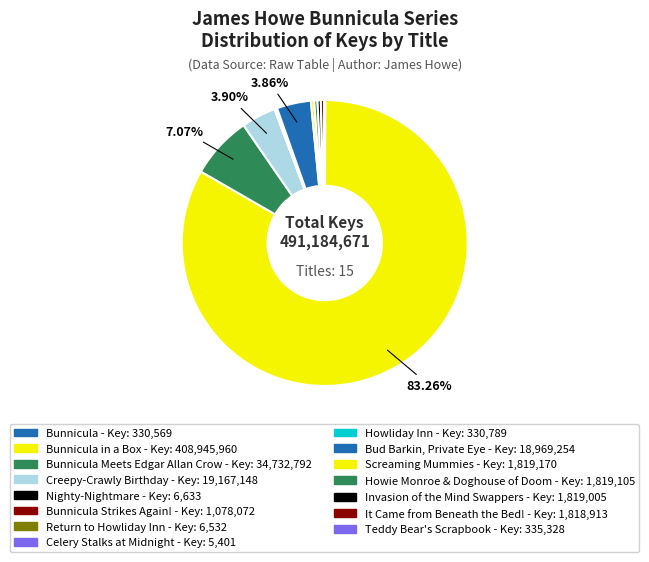

How many segments does this pie chart have?

15